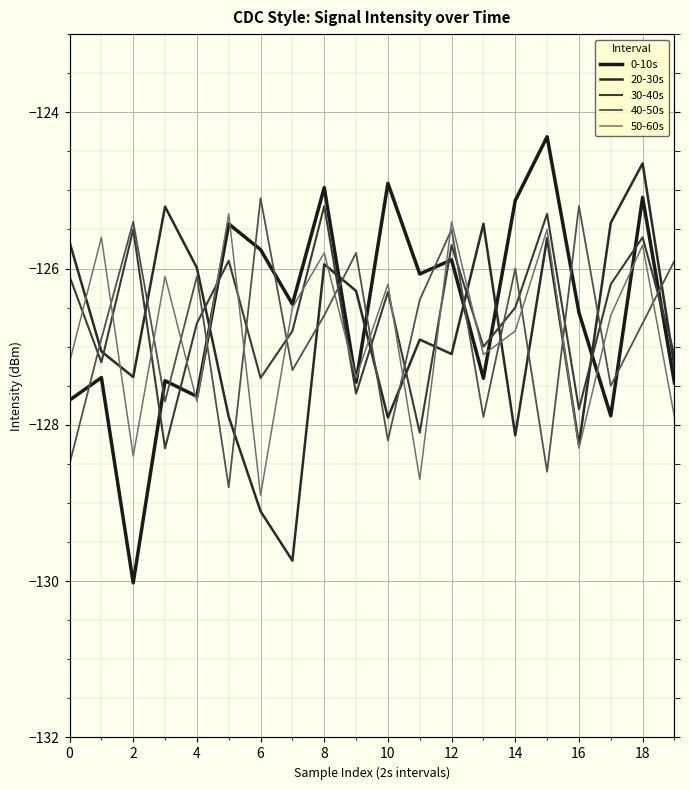

Between 15 and 0, which is larger?

15